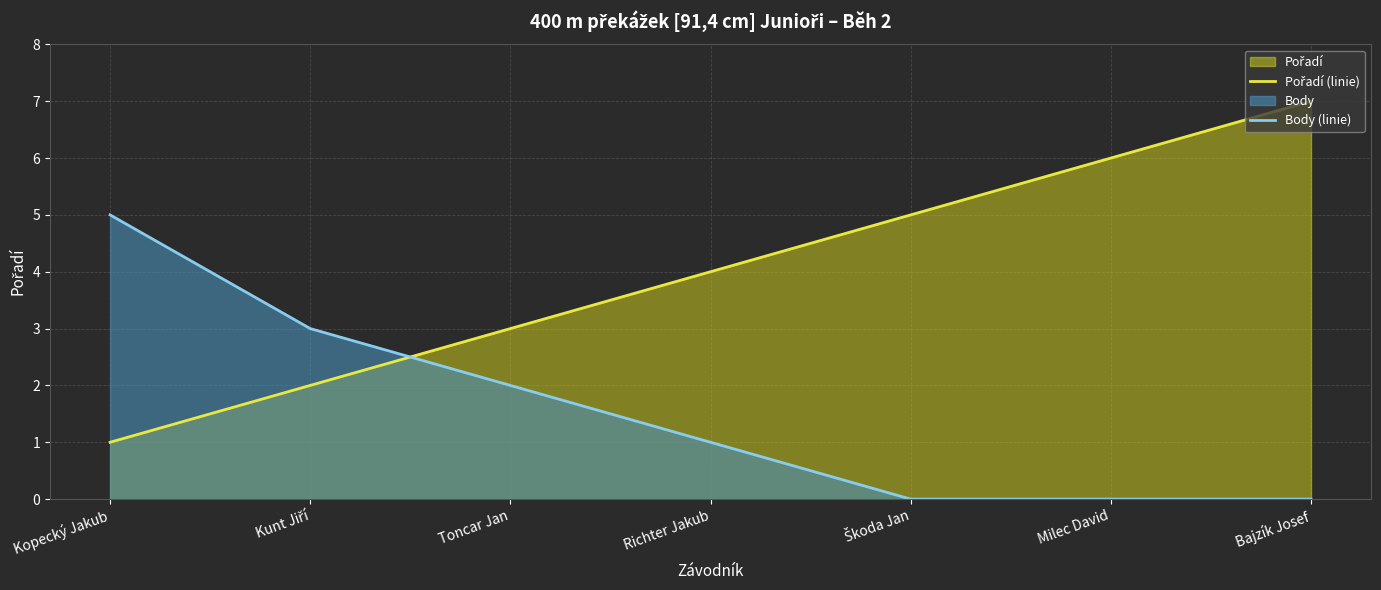

How many data points does each series have?

7